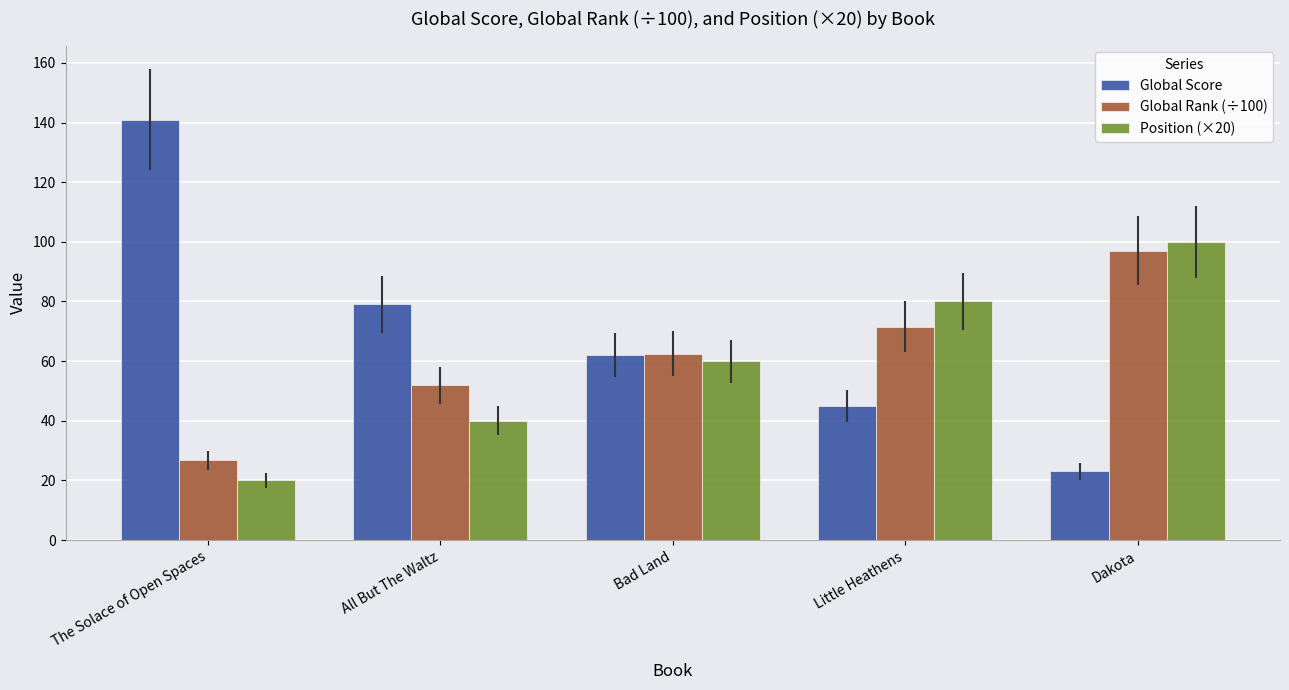

What is the sum of all Global Rank (÷100) values?

309.6